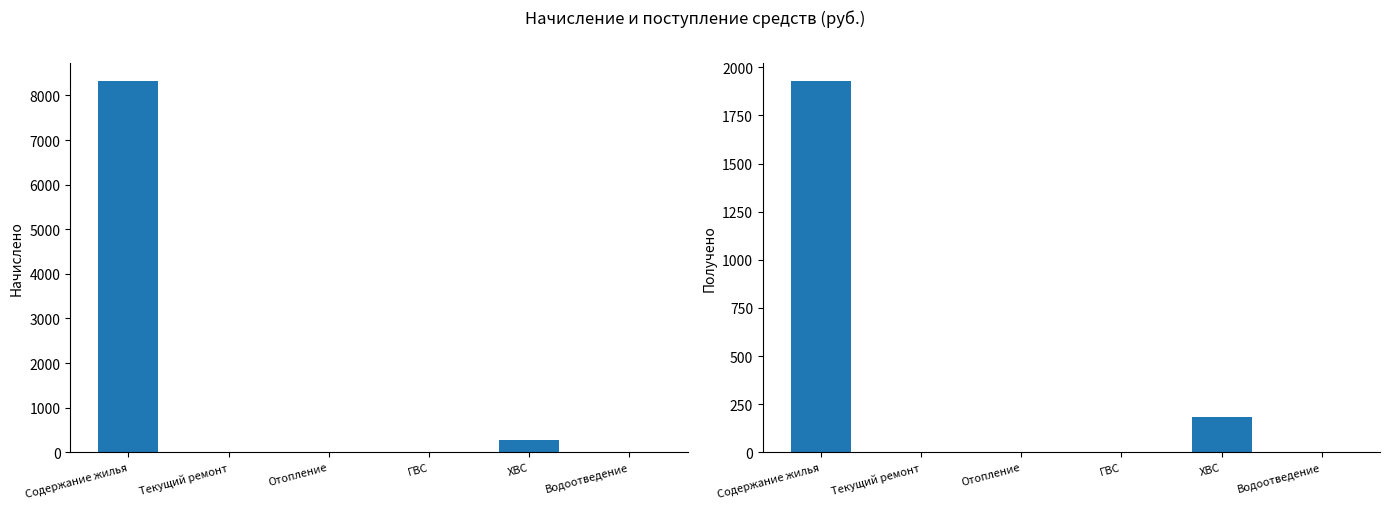

What position from the left is Водоотведение?

6